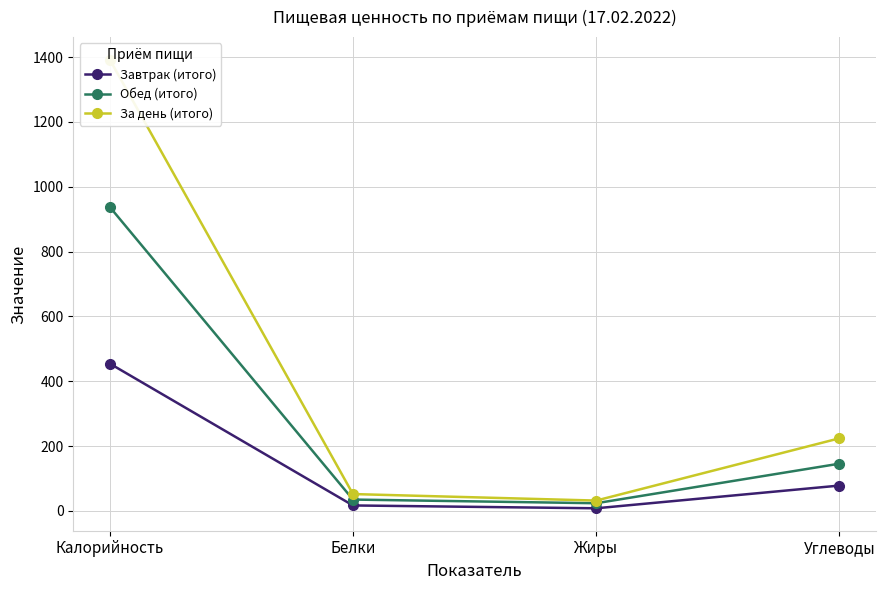

What is the maximum value for Обед (итого)?

937.8